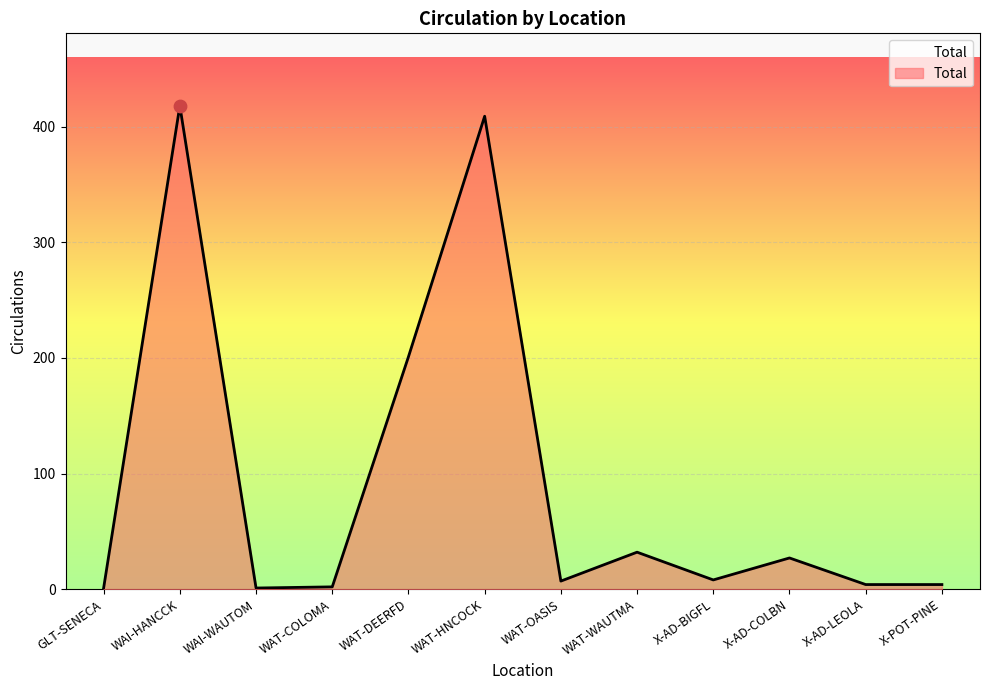

Between X-AD-LEOLA and X-AD-BIGFL, which is larger?

X-AD-BIGFL